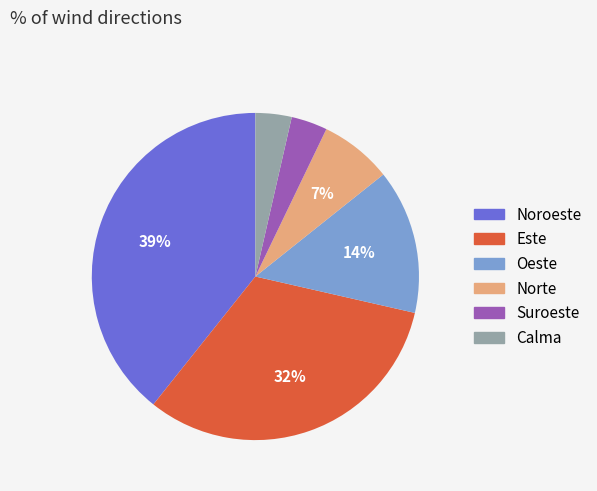

Which category has the biggest portion of the pie?

Noroeste